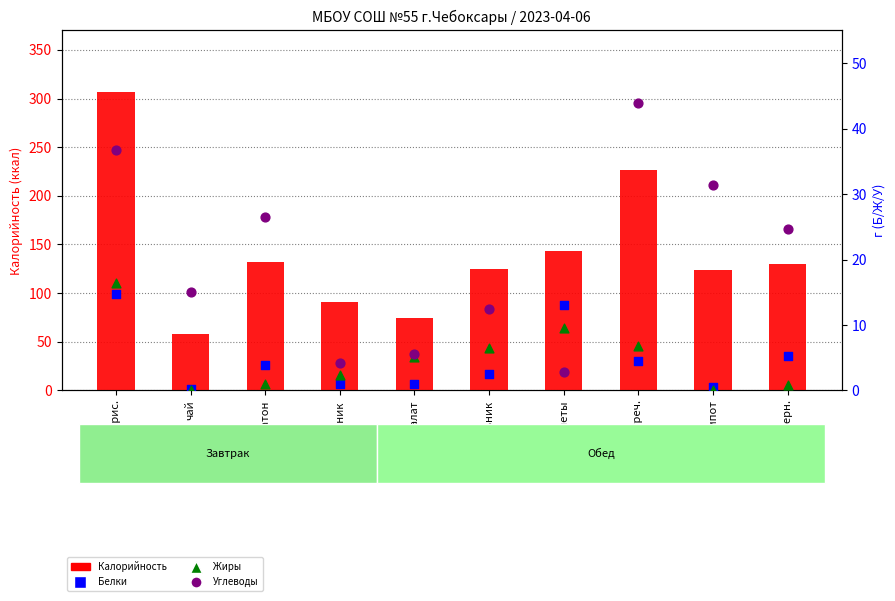

Which series contains the lowest Y value?

Жиры